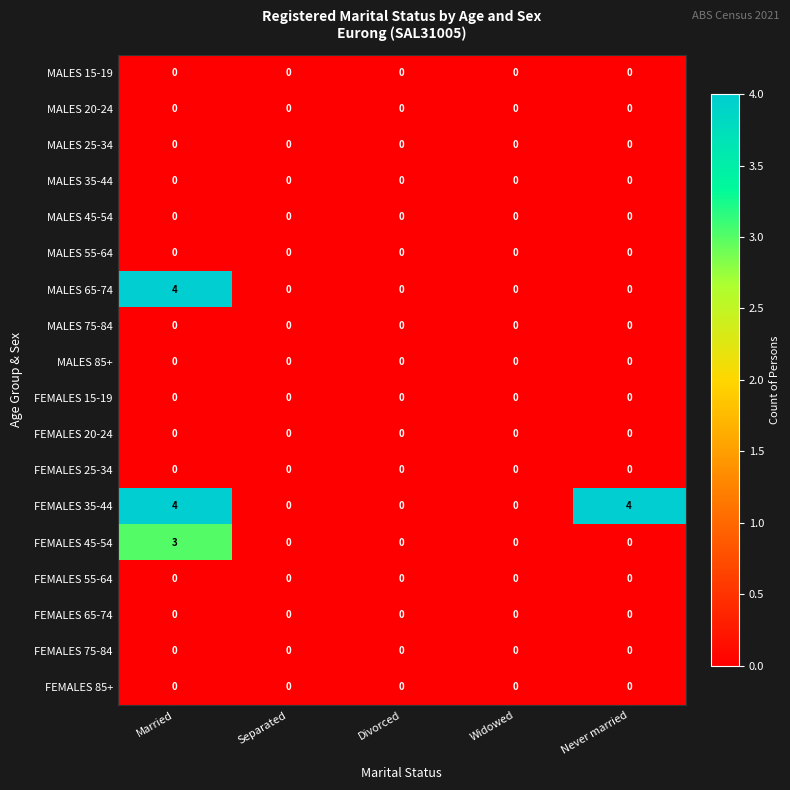

What is the maximum value shown in the chart?

4